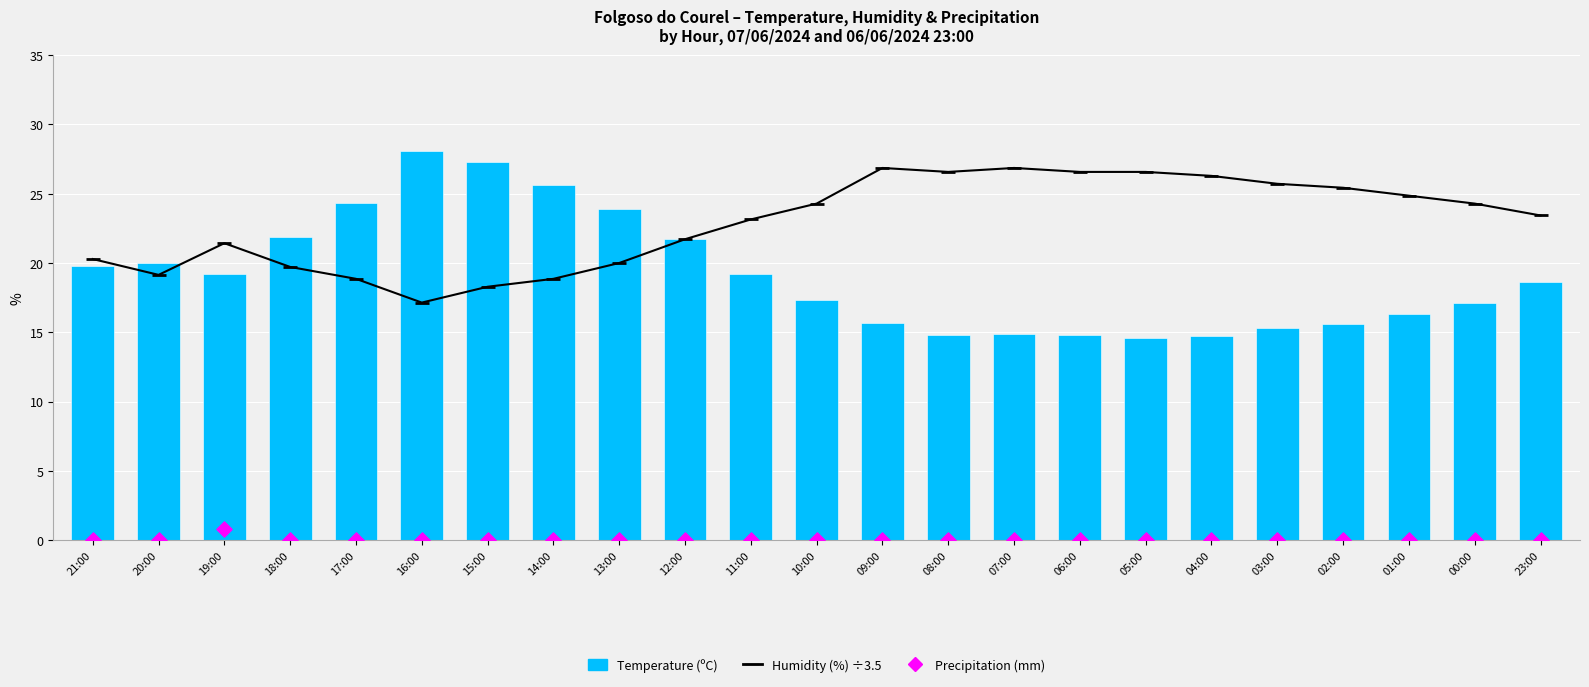

Which series contains the lowest Y value?

Precipitation (mm)